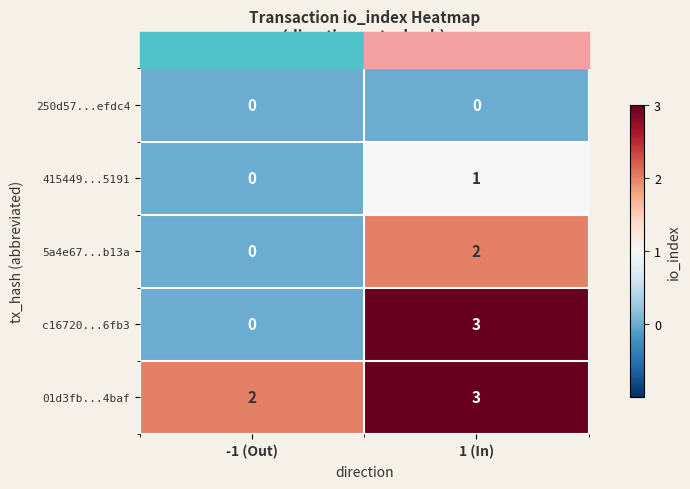

The value of 5a4e67...b13a at 1 (In) is 1. True or false?

False